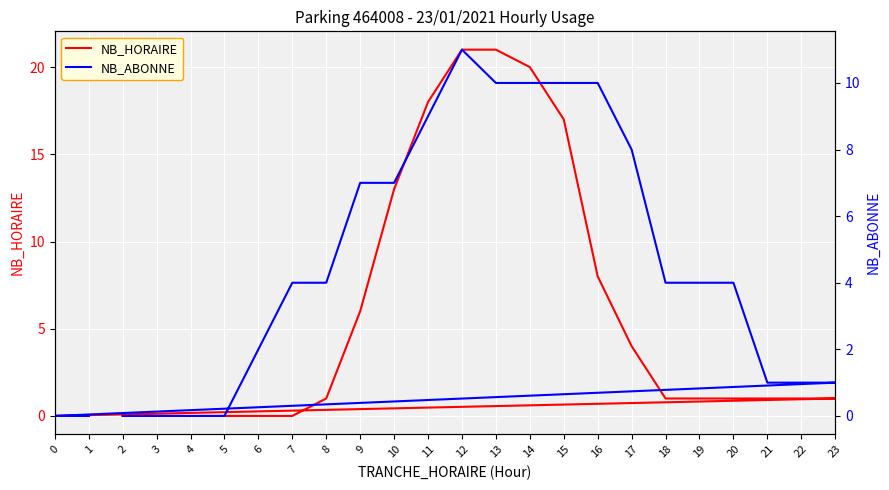

Reading left to right, extract all data points from this chart.

NB_HORAIRE: 2=0	3=0	4=0	5=0	6=0	7=0	8=1	9=6	10=13	11=18	12=21	13=21	14=20	15=17	16=8	17=4	18=1	19=1	20=1	21=1	22=1	23=1	0=0	1=0
NB_ABONNE: 2=0	3=0	4=0	5=0	6=2	7=4	8=4	9=7	10=7	11=9	12=11	13=10	14=10	15=10	16=10	17=8	18=4	19=4	20=4	21=1	22=1	23=1	0=0	1=0